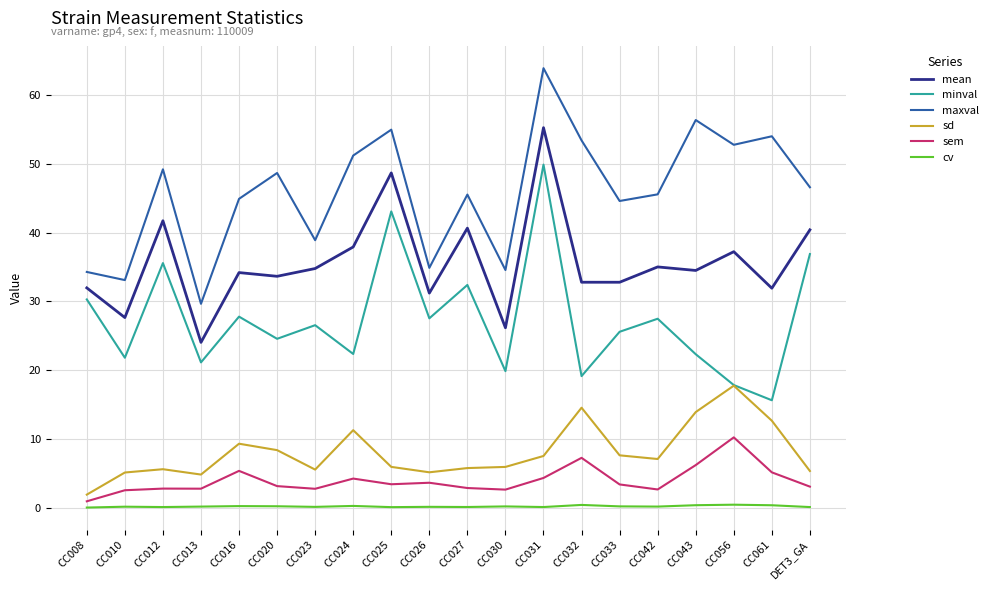

At how many categories does at least one series exceed 3?

20